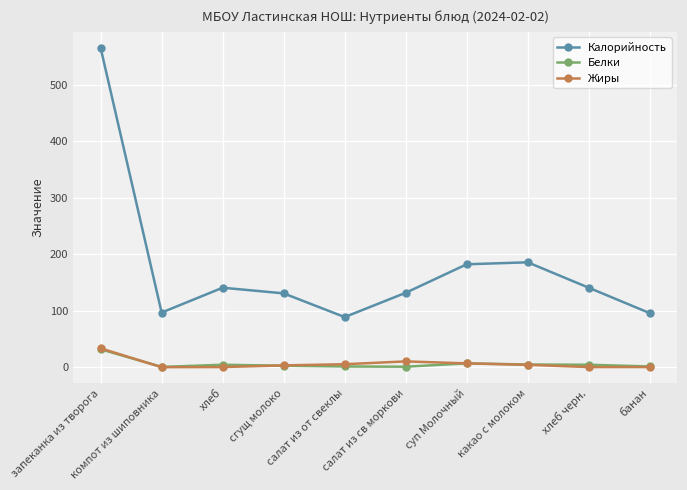

True or false: Калорийность has a value of 272.3 at суп Молочный.

False